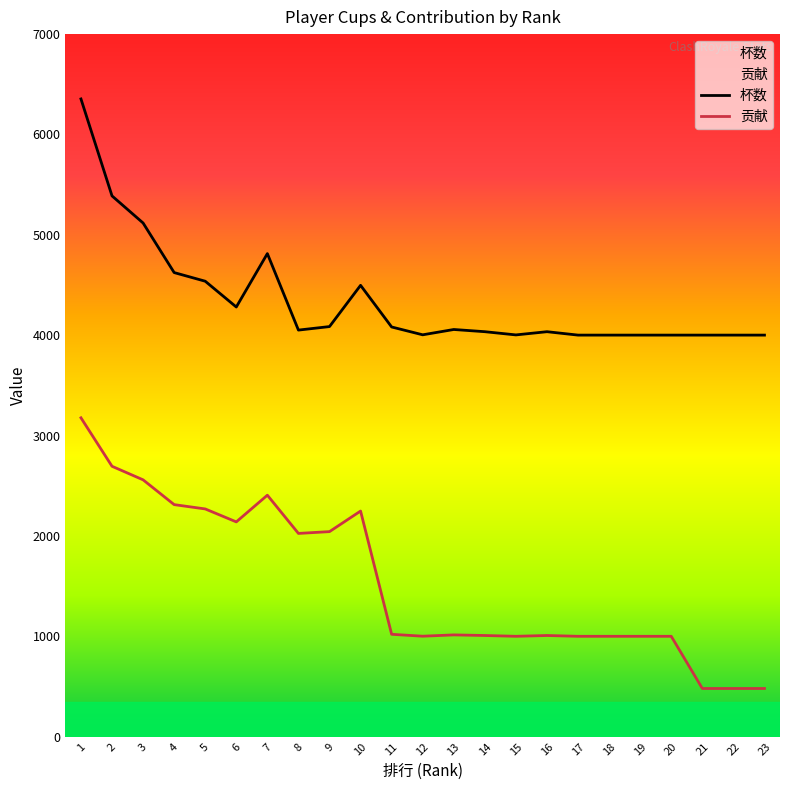

Is the value of 贡献 at 7 greater than the value of 杯数 at 12?

No